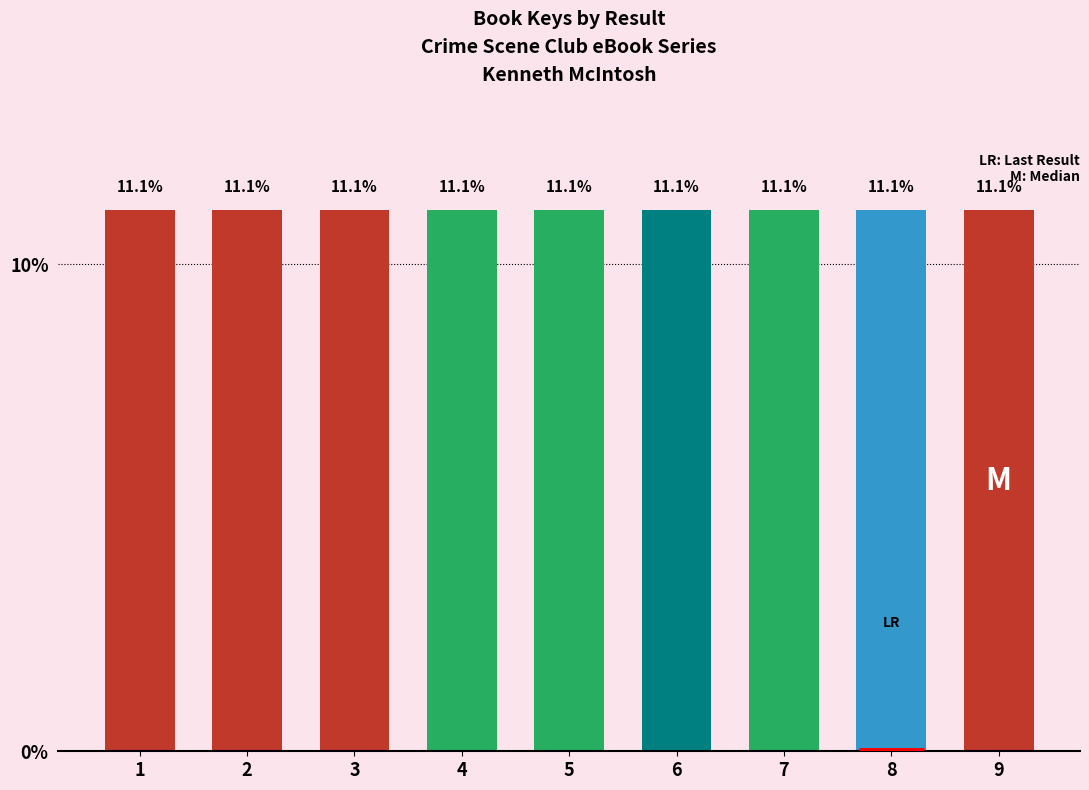

What is the approximate value at 3?

11.1